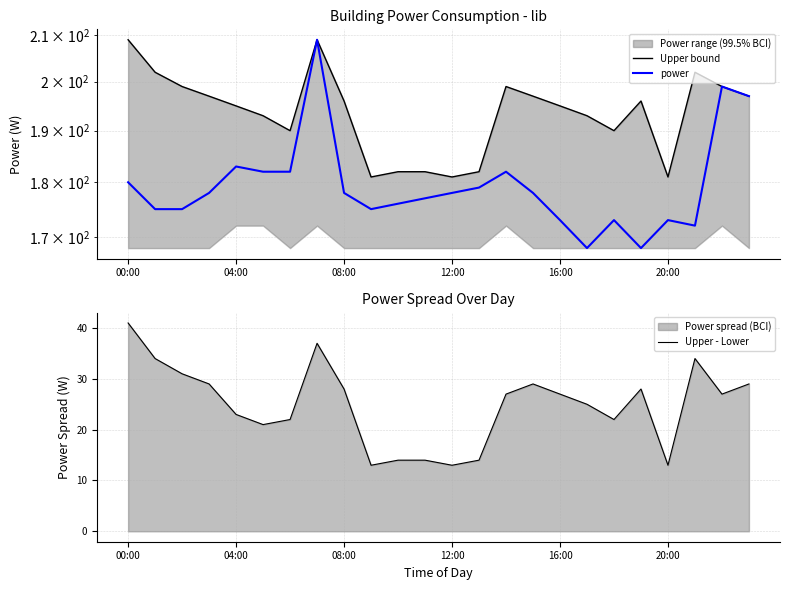

What is the lowest value of the Upper - Lower series?

13